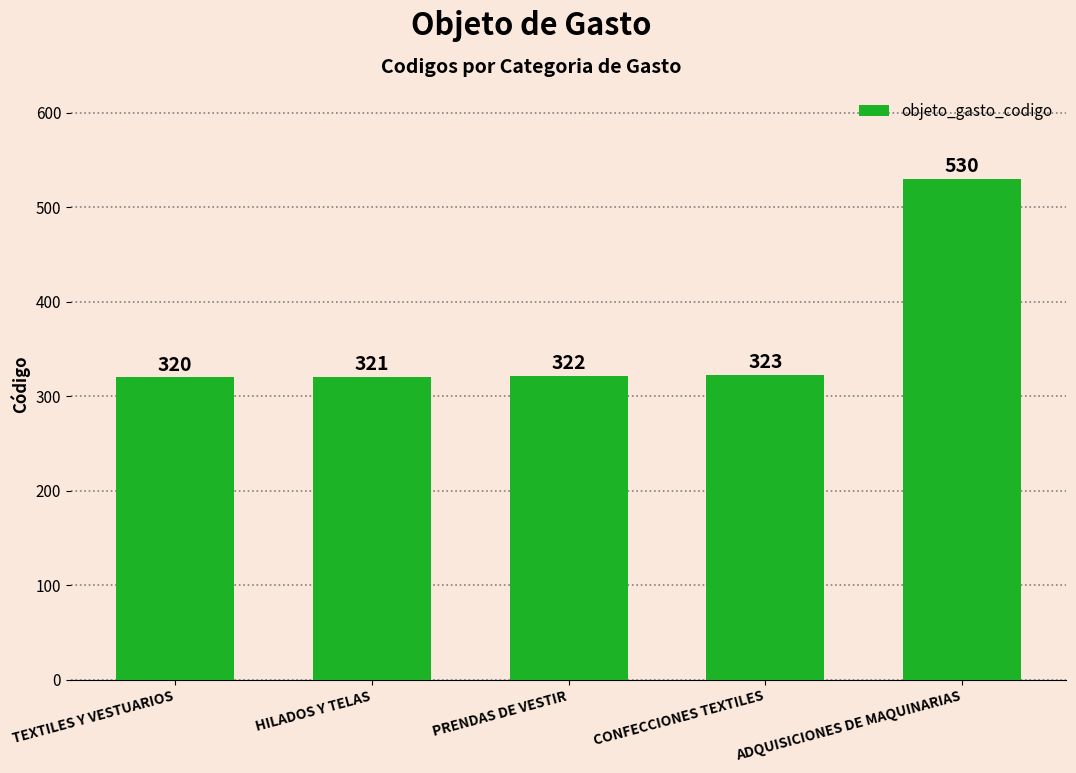

At which label is the value closest to 425?

CONFECCIONES TEXTILES